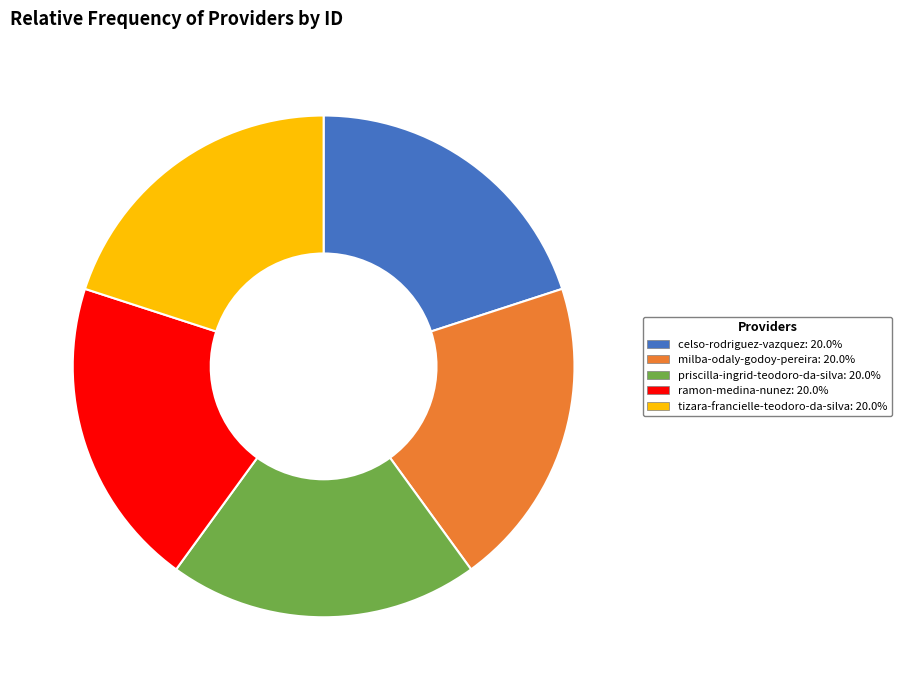

The ramon-medina-nunez slice represents 20% of the pie. True or false?

True